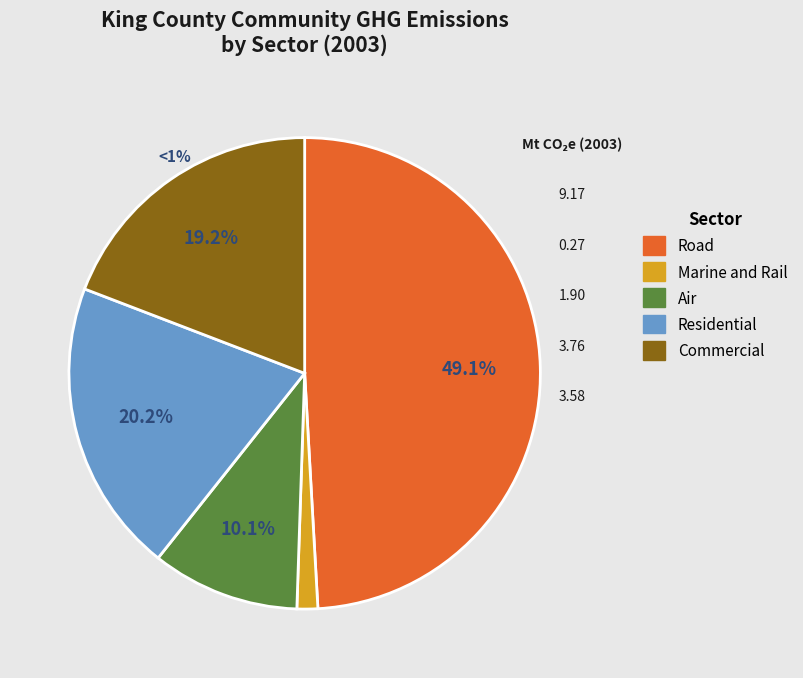

How many segments does this pie chart have?

5